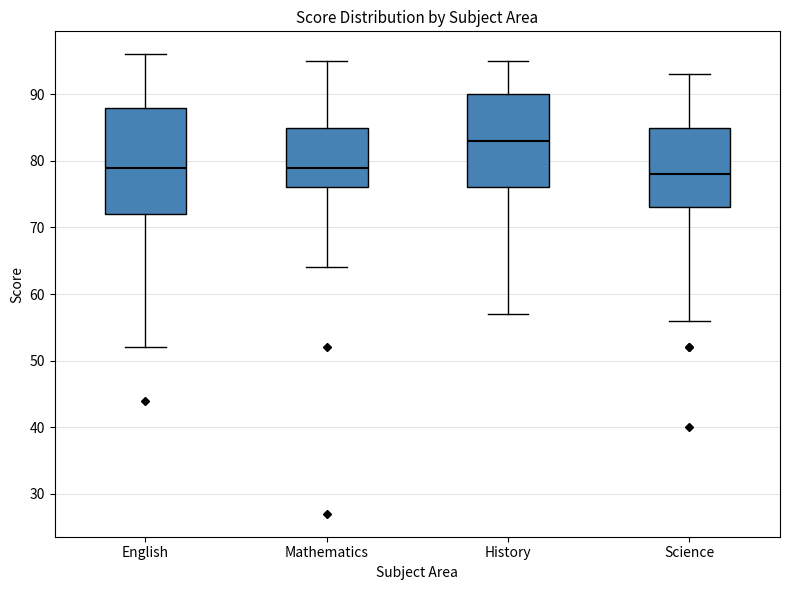

Comparing the boxes themselves (not the whiskers), which one is the tallest?

English